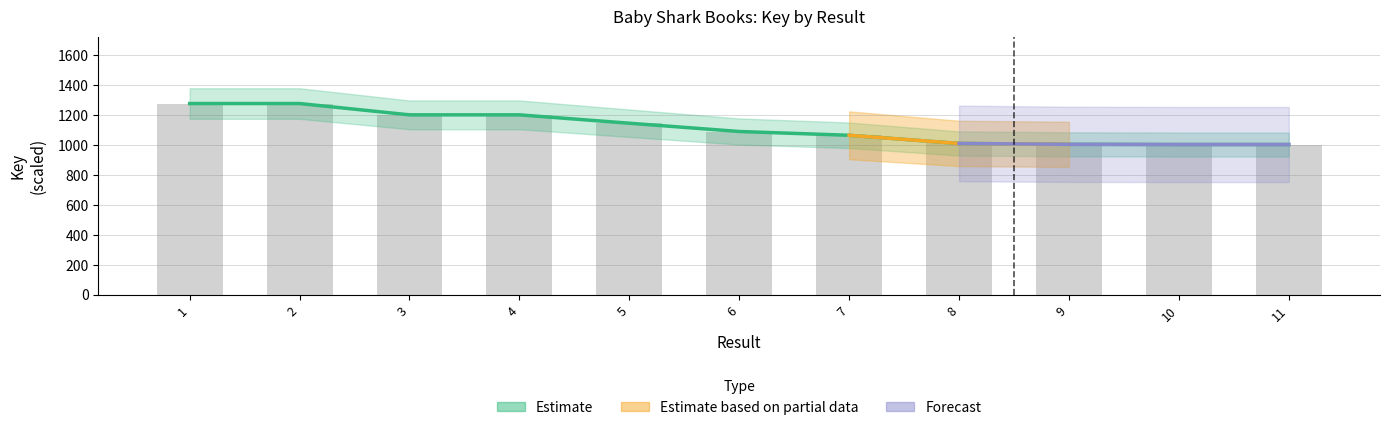

At which label is the value closest to 1141?

5